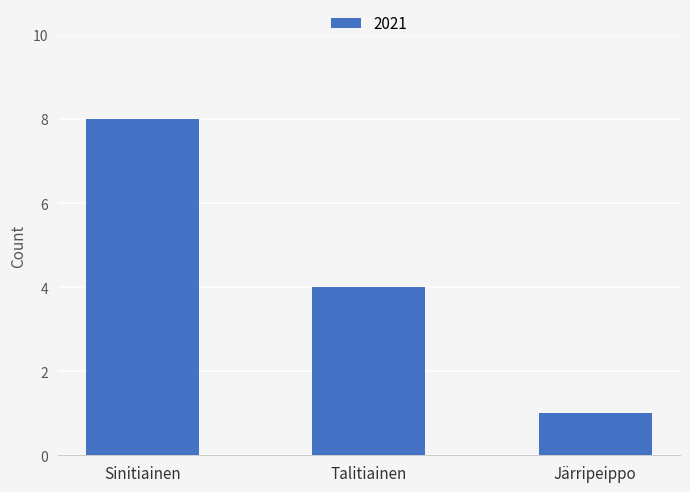

Reading left to right, extract all data points from this chart.

8	4	1